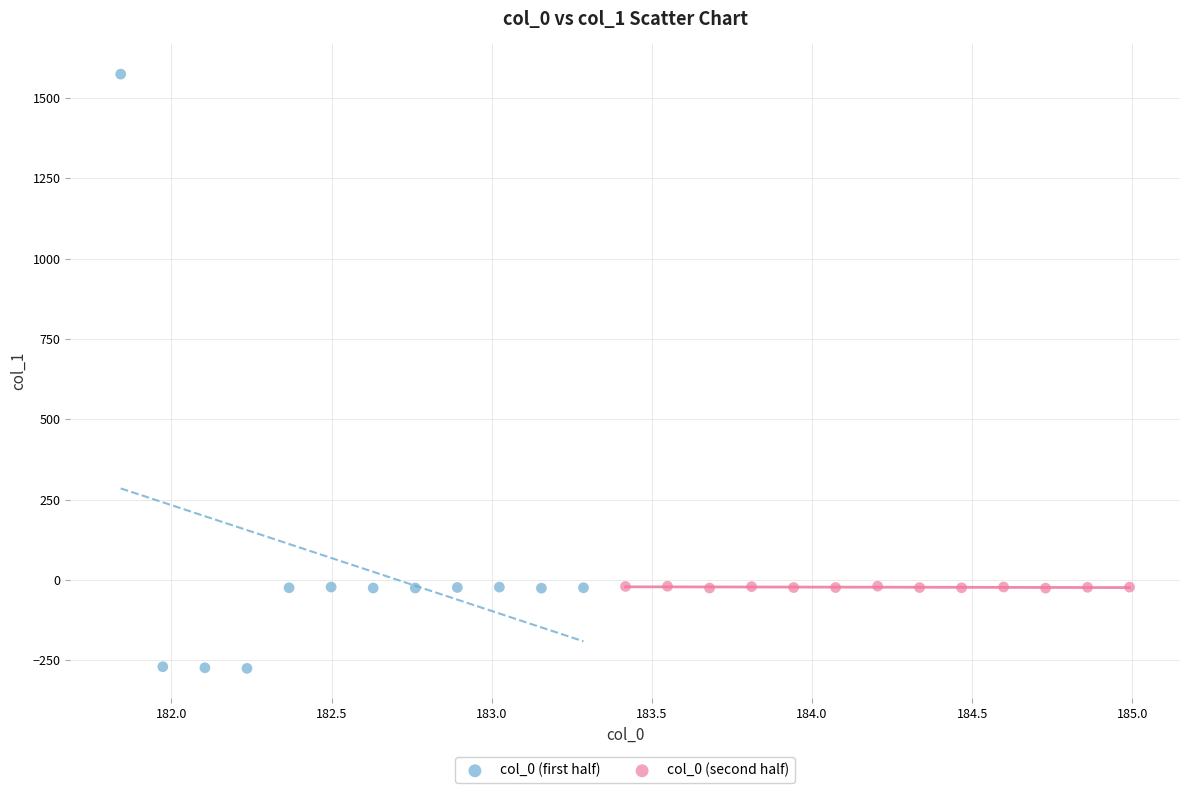

Which series reaches the minimum Y coordinate?

col_0 (first half)